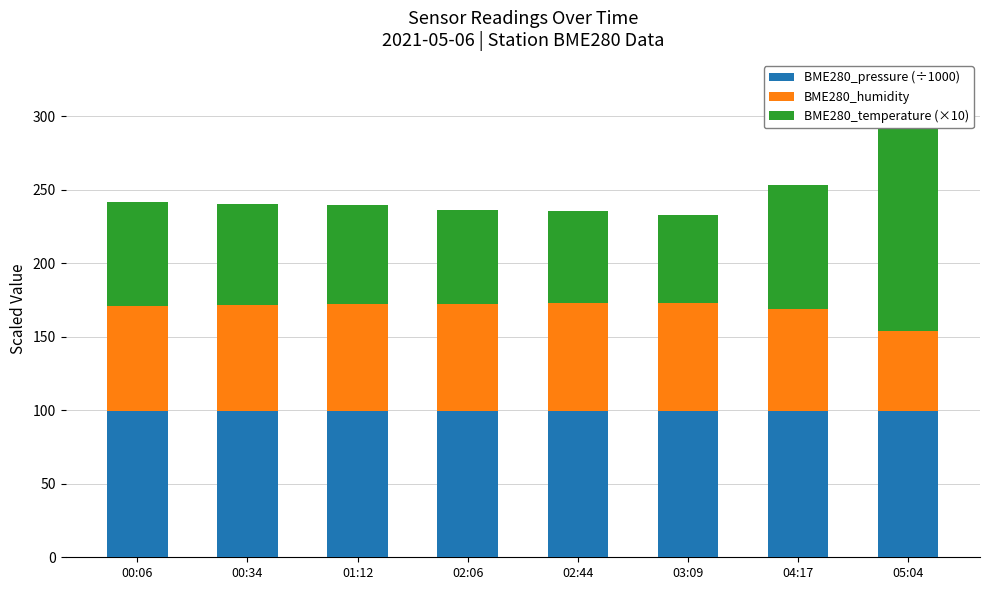

What is the approximate value of BME280_temperature (×10) at 00:34?

68.2